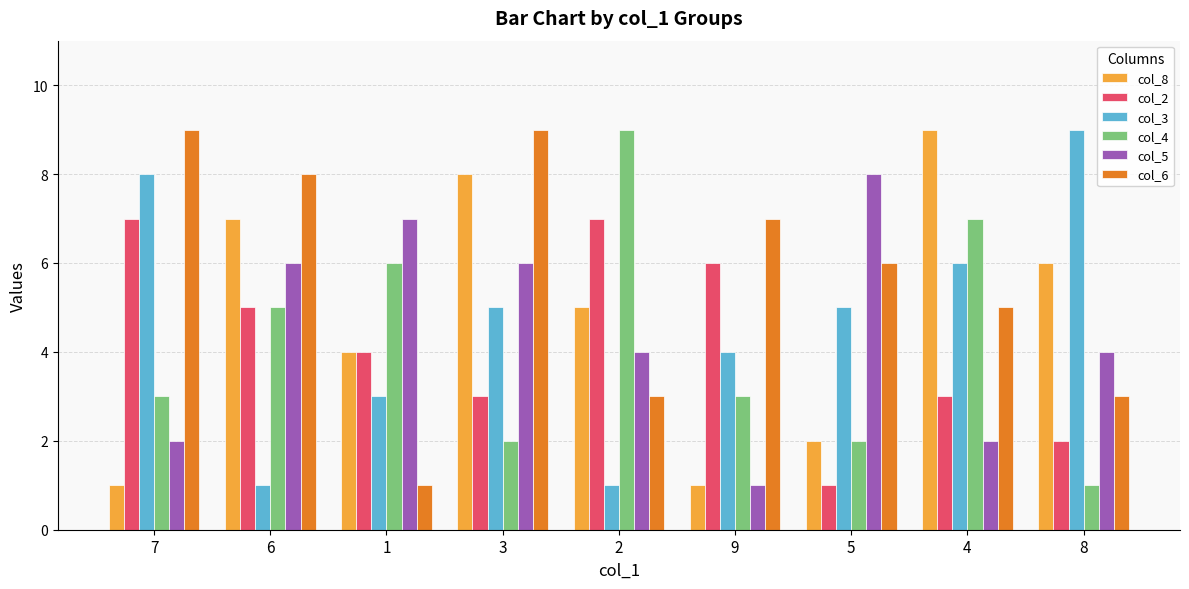

What is the label of the 8th bar from the left?

4